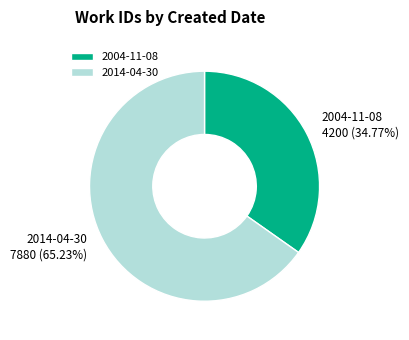

Rank the categories by value from highest to lowest.

2014-04-30, 2004-11-08